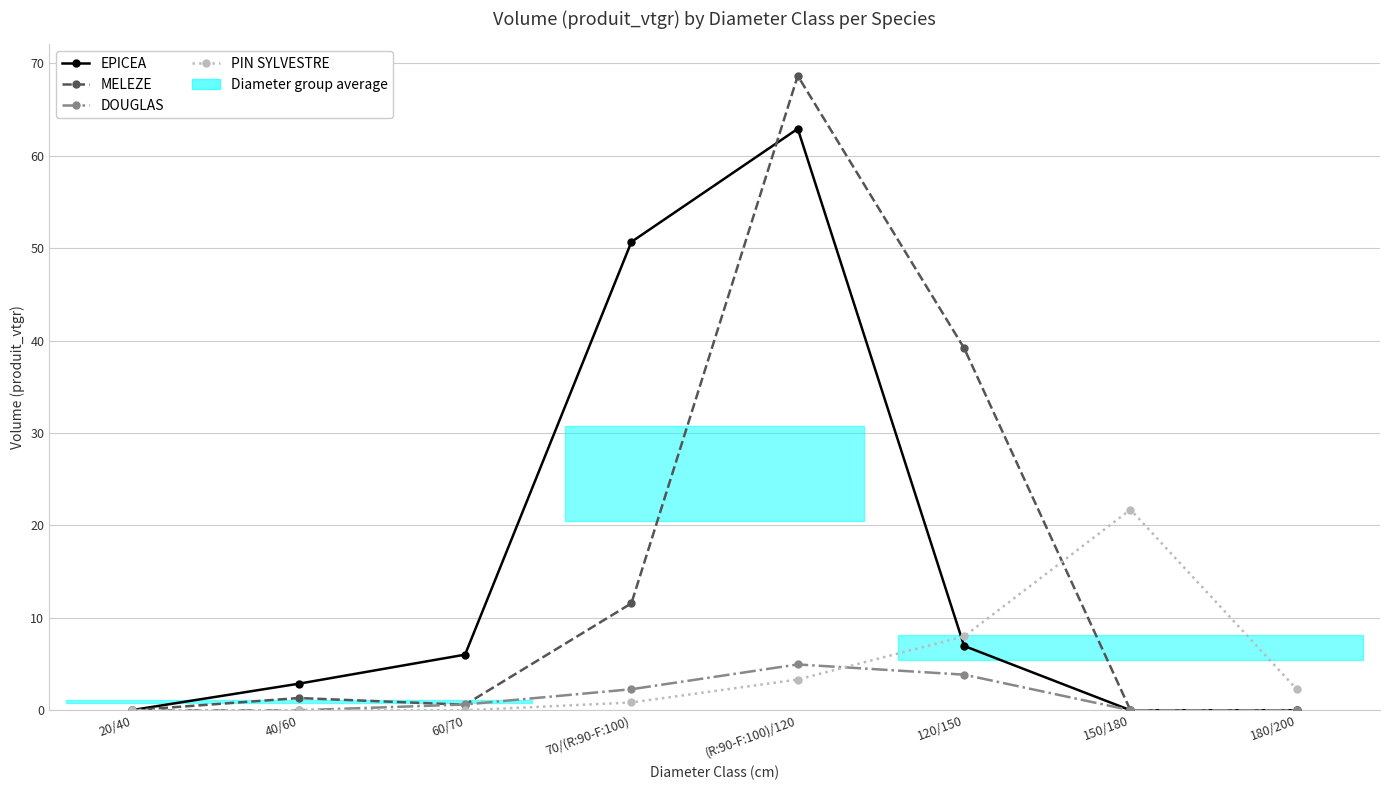

At which category does the chart reach its minimum across all series?

150/180